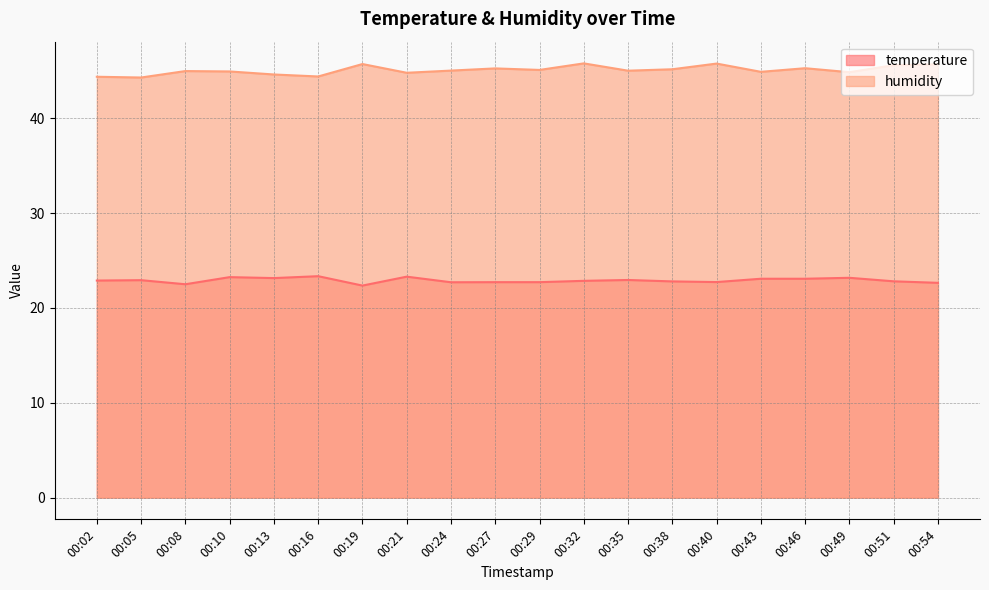

Count the number of data series in this chart.

2